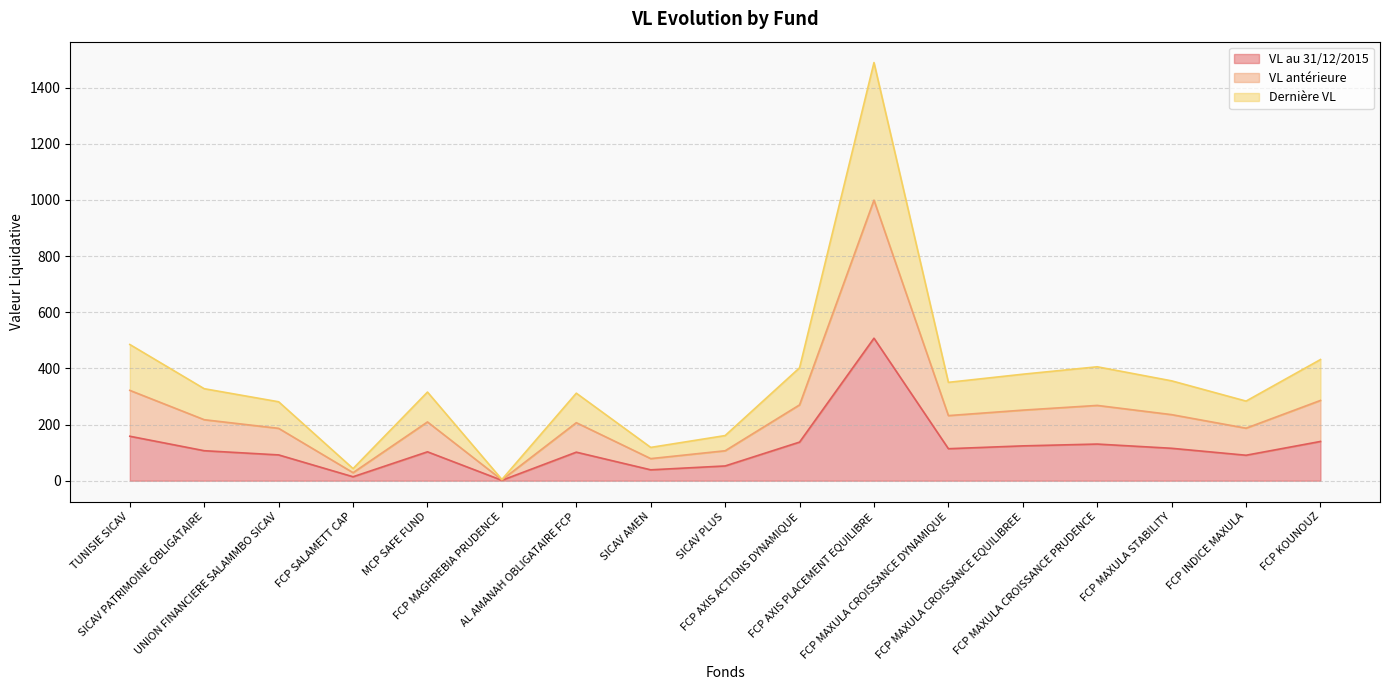

Where is the first local minimum for VL antérieure?

FCP SALAMETT CAP